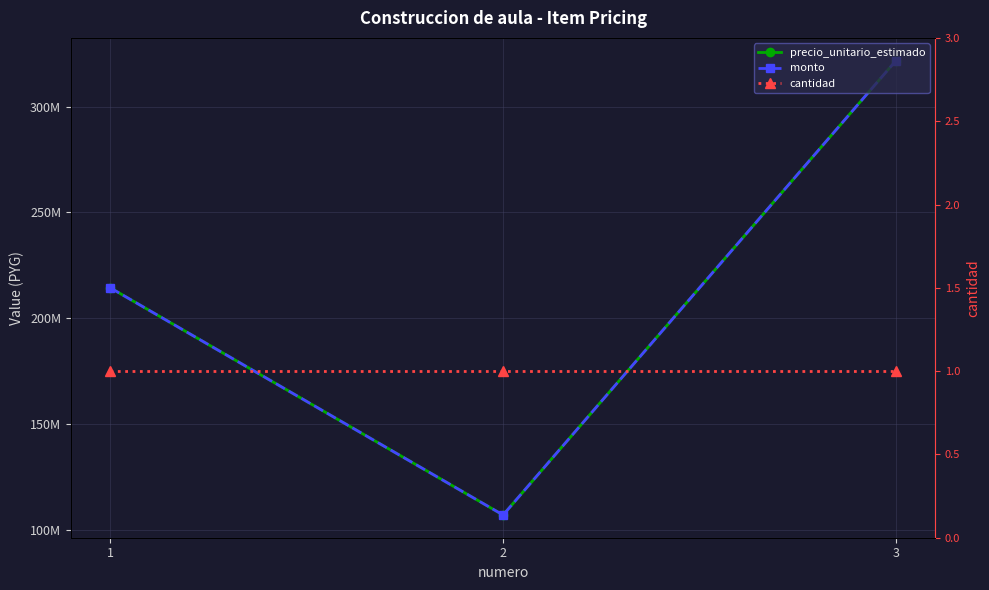

Reading left to right, what are all the values shown in this chart?

precio_unitario_estimado: 214441940	107220970	321662910
monto: 214441940	107220970	321662910
cantidad: 1	1	1